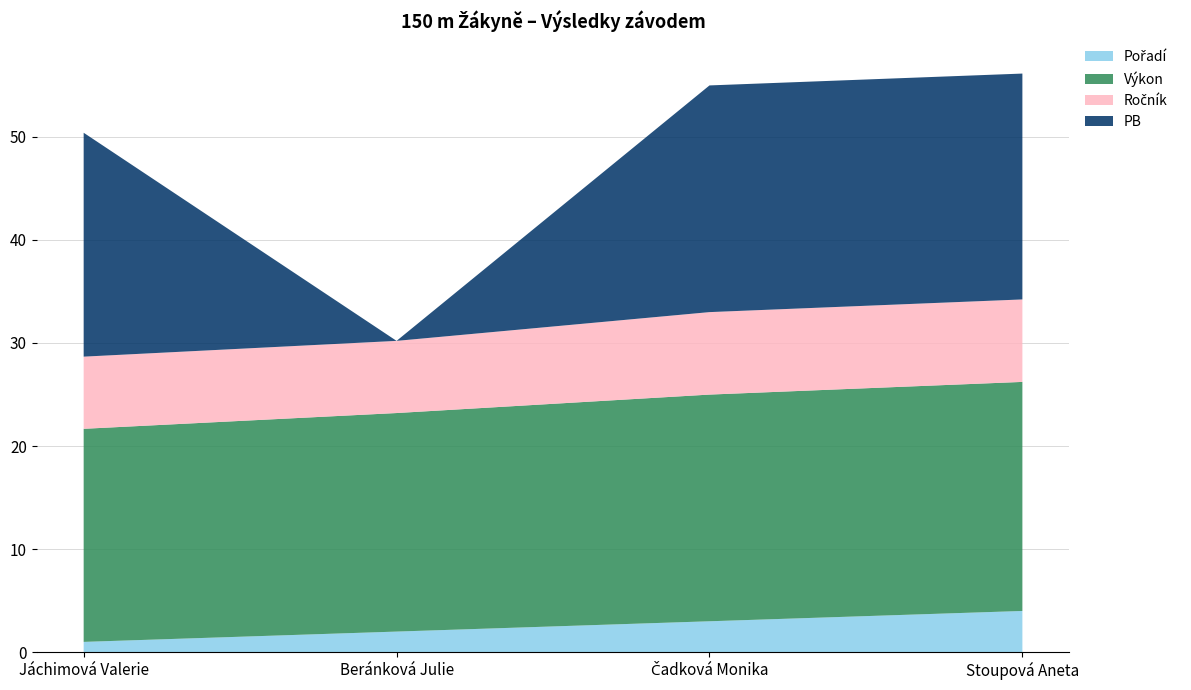

Reading left to right, transcribe all the data shown in this chart.

Pořadí: 1.0	2.0	3.0	4.0
Výkon: 20.7	21.2	22.0	22.2
Ročník: 7.0	7.0	8.0	8.0
PB: 21.7	0.0	22.0	21.9